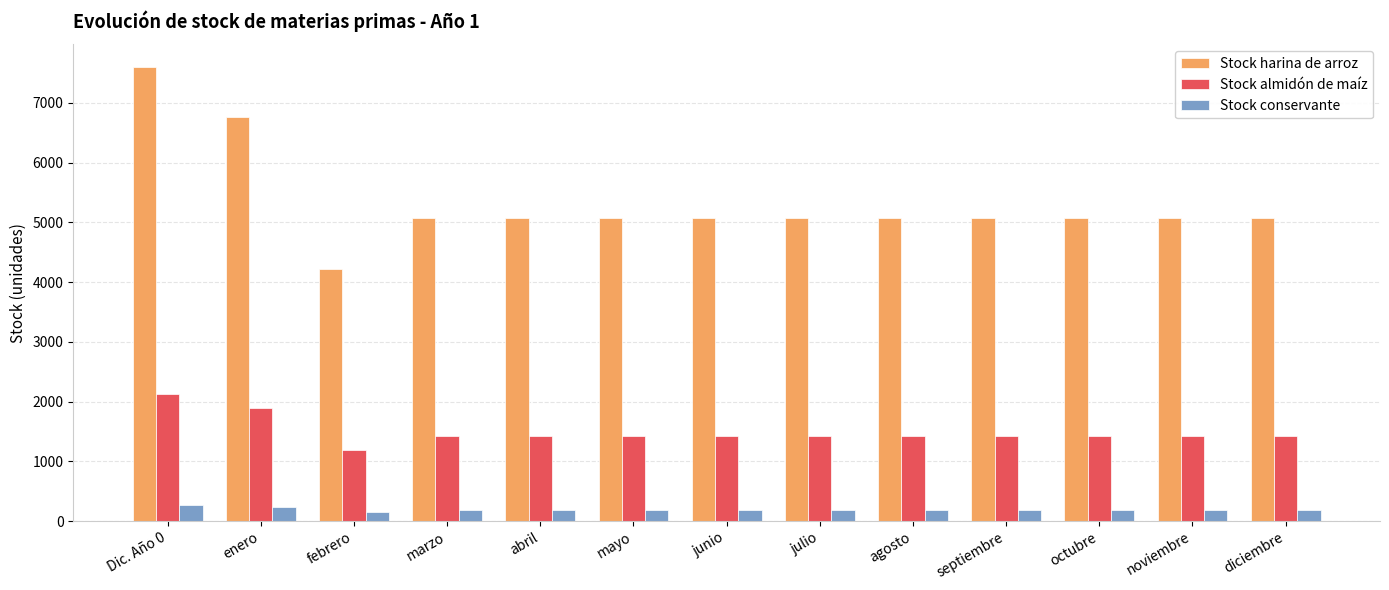

What is the spread (max minus min) of values at diciembre?

4888.9